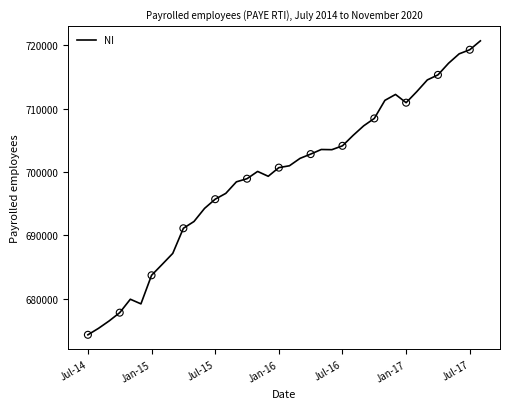

What is the difference between the maximum and minimum values?

46387